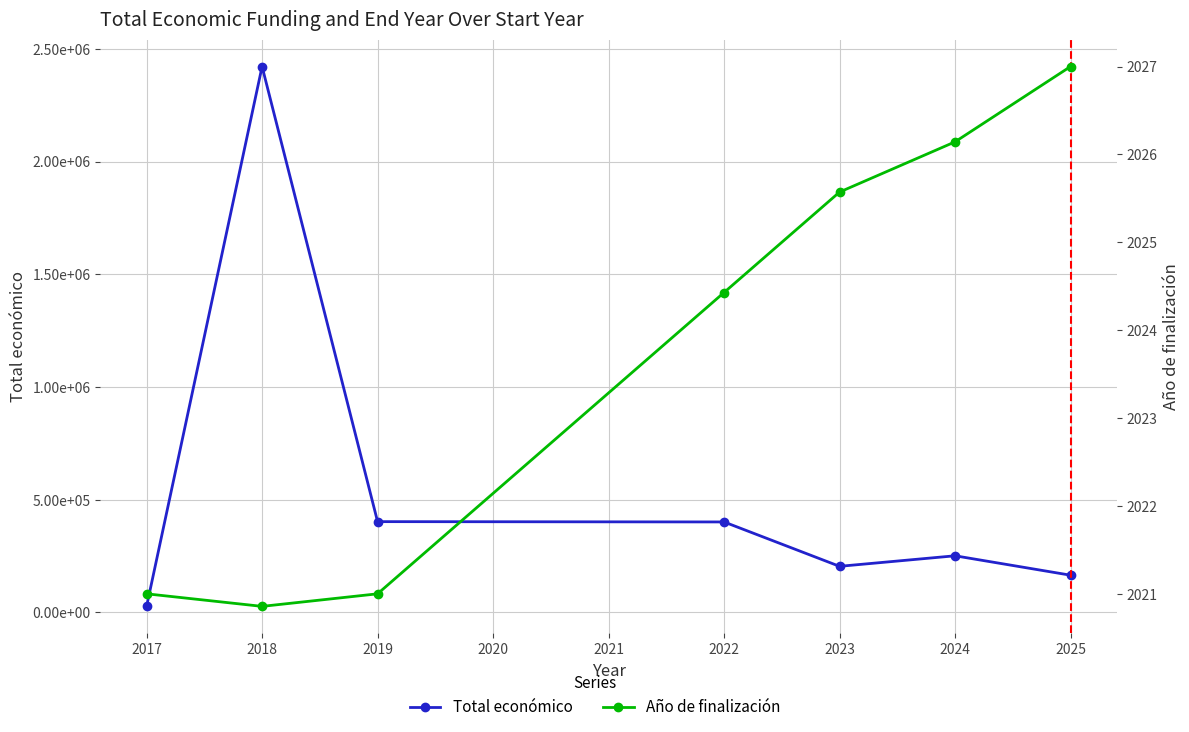

Which series has the largest range (max minus min)?

Total económico